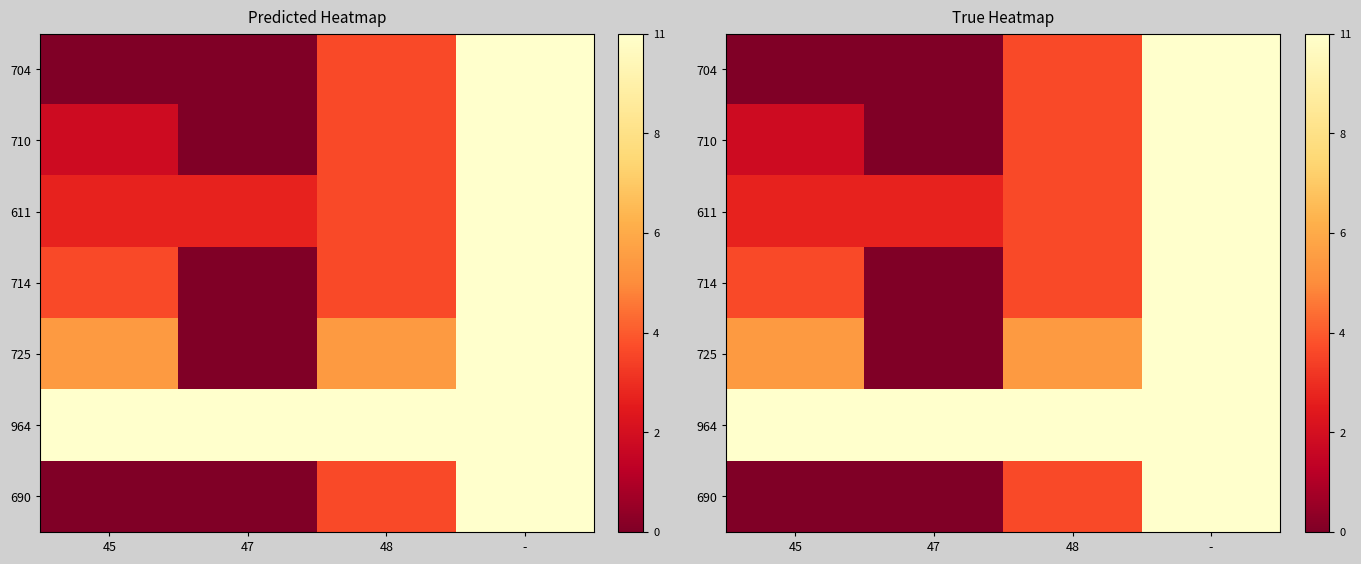

Rank the categories by 690 value from highest to lowest.

-, 48, 45, 47